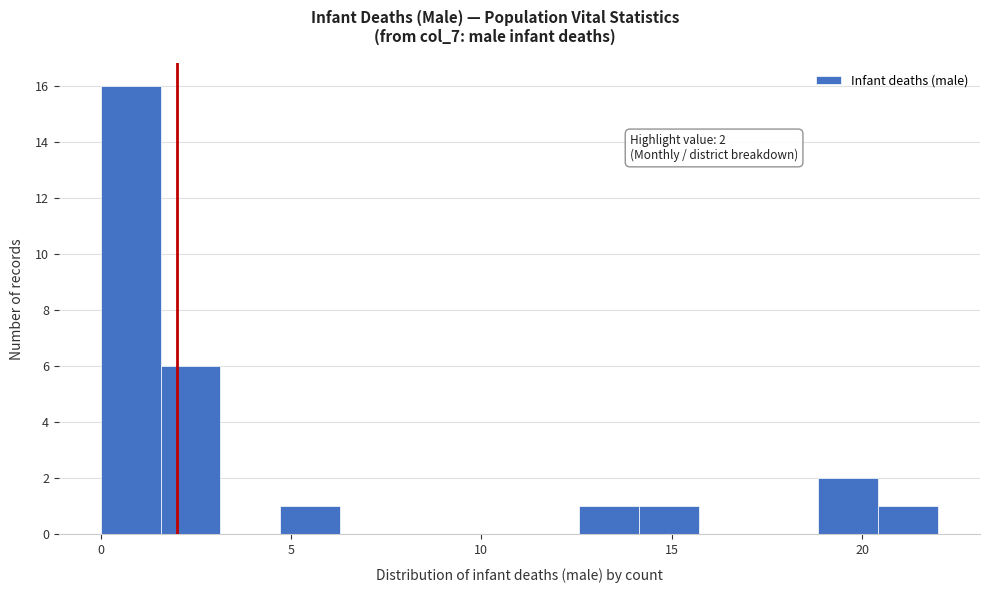

Around what value on the x-axis is the tallest bar? Give the approximate position of its centre, as read against the axis.

1.0